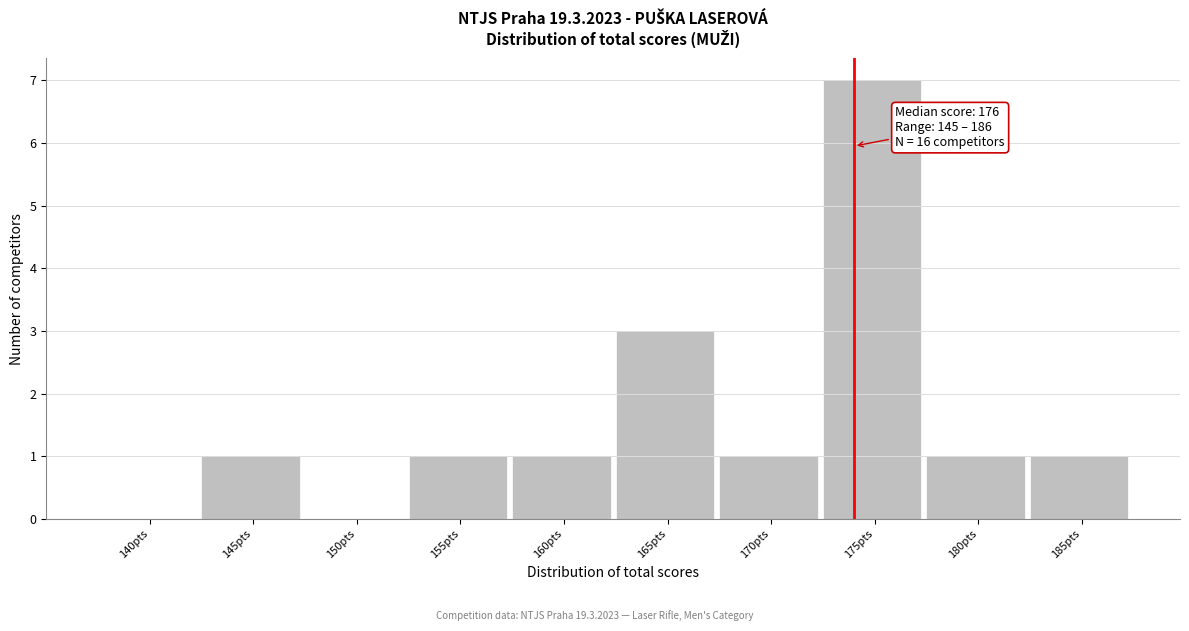

Reading right to left, extract all data points from this chart.

185pts=1	180pts=1	175pts=7	170pts=1	165pts=3	160pts=1	155pts=1	150pts=0	145pts=1	140pts=0